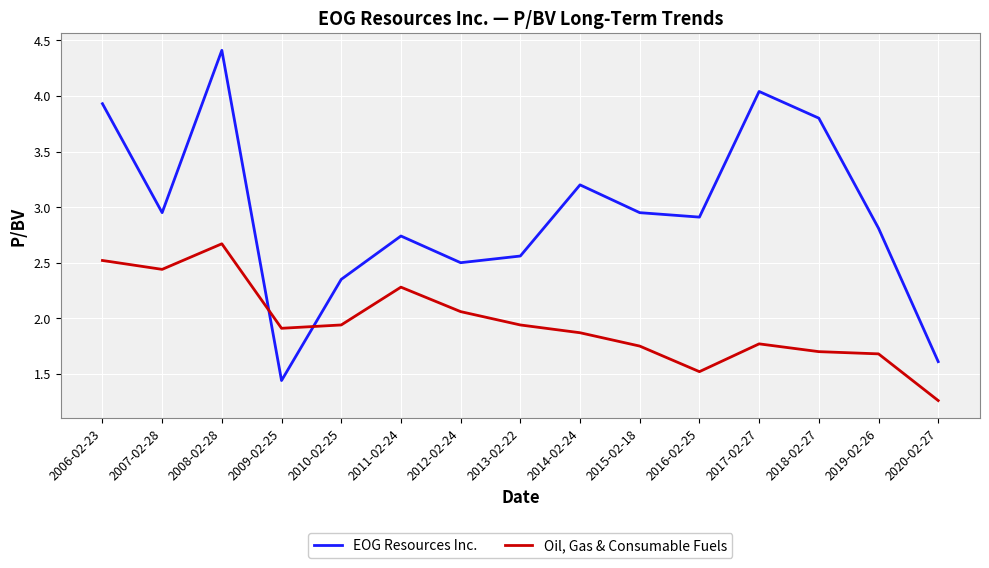

Rank the series by their maximum value, from highest to lowest.

EOG Resources Inc., Oil, Gas & Consumable Fuels